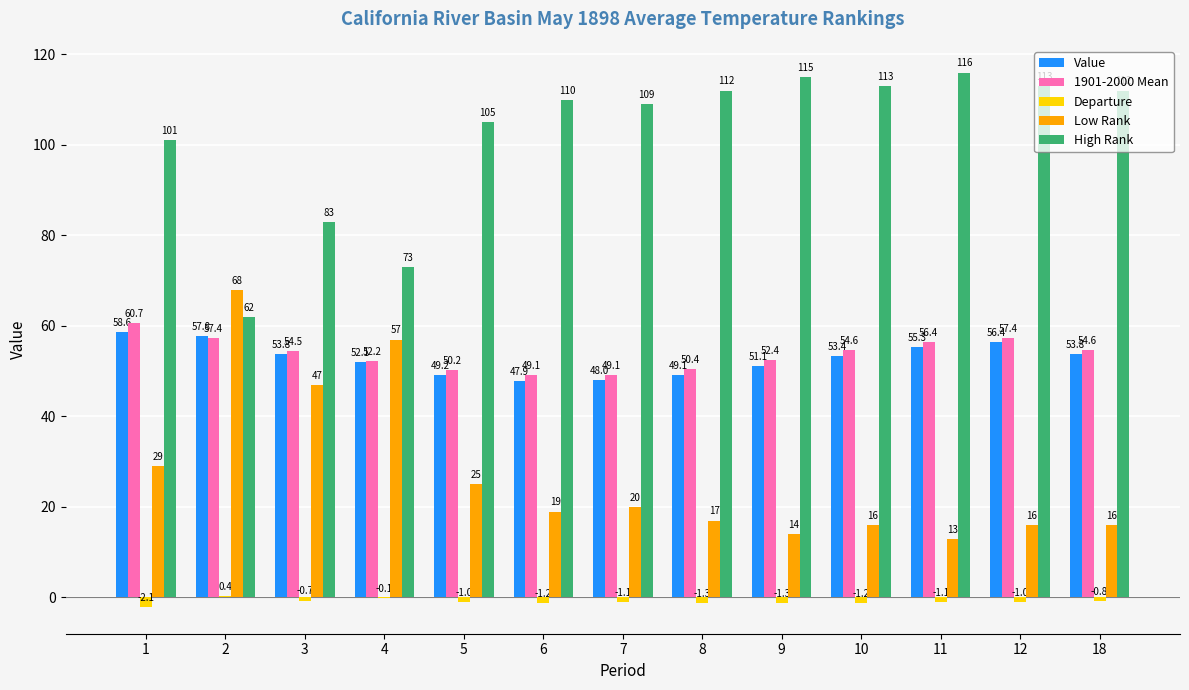

Reading left to right, what are all the values shown in this chart?

Value: 58.6	57.8	53.8	52.1	49.2	47.9	48.0	49.1	51.1	53.4	55.3	56.4	53.8
1901-2000 Mean: 60.7	57.4	54.5	52.2	50.2	49.1	49.1	50.4	52.4	54.6	56.4	57.4	54.6
Departure: -2.1	0.4	-0.7	-0.1	-1.0	-1.2	-1.1	-1.3	-1.3	-1.2	-1.1	-1.0	-0.8
Low Rank: 29.0	68.0	47.0	57.0	25.0	19.0	20.0	17.0	14.0	16.0	13.0	16.0	16.0
High Rank: 101.0	62.0	83.0	73.0	105.0	110.0	109.0	112.0	115.0	113.0	116.0	113.0	112.0